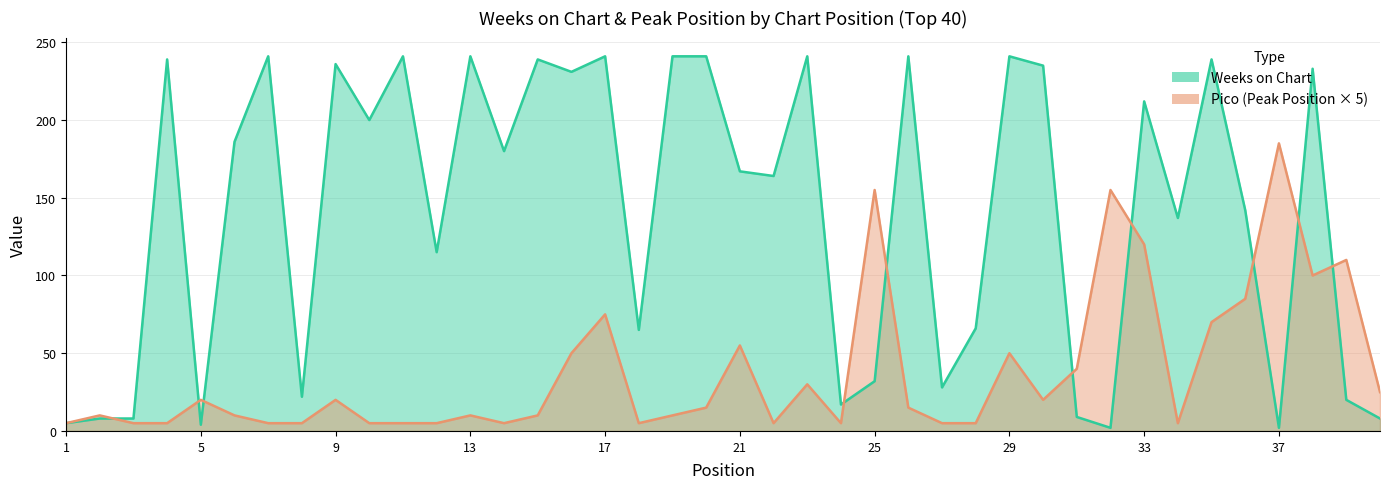

Where is the first local maximum for Weeks on Chart?

4